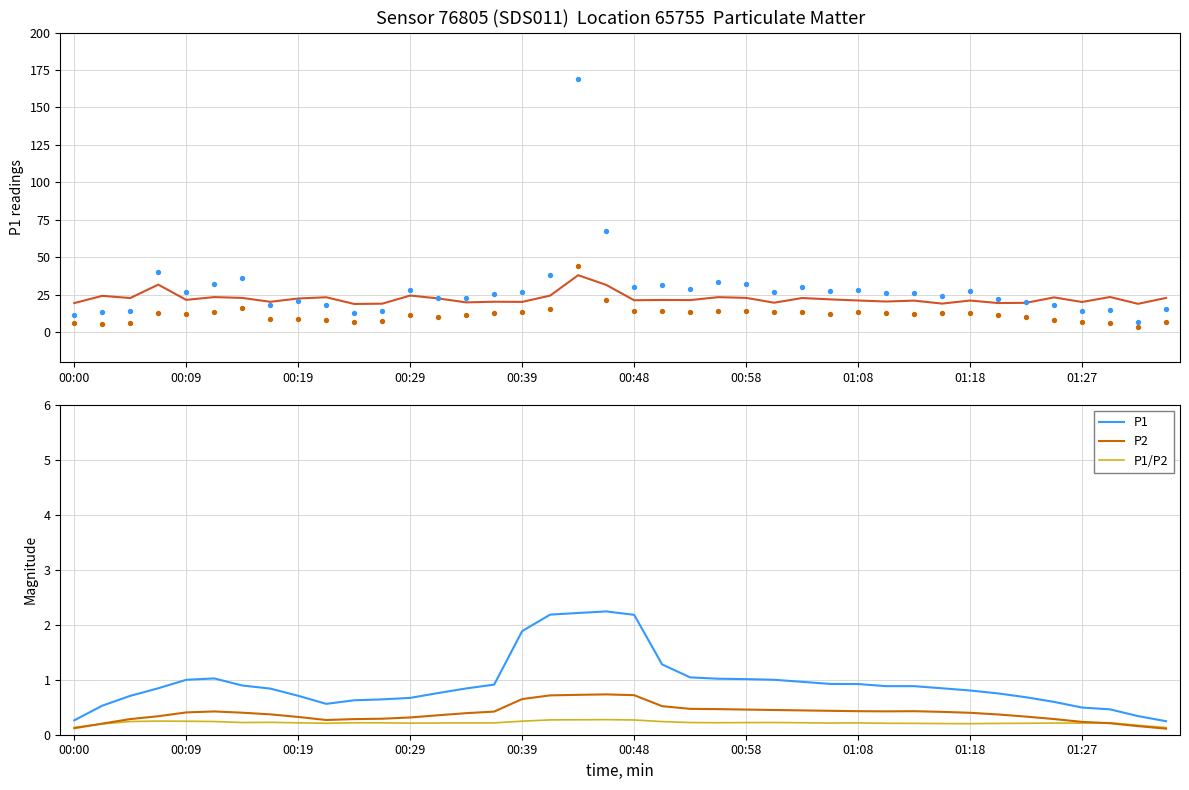

Is the value of P1 at 32 greater than the value of P1/P2 at 21?

Yes